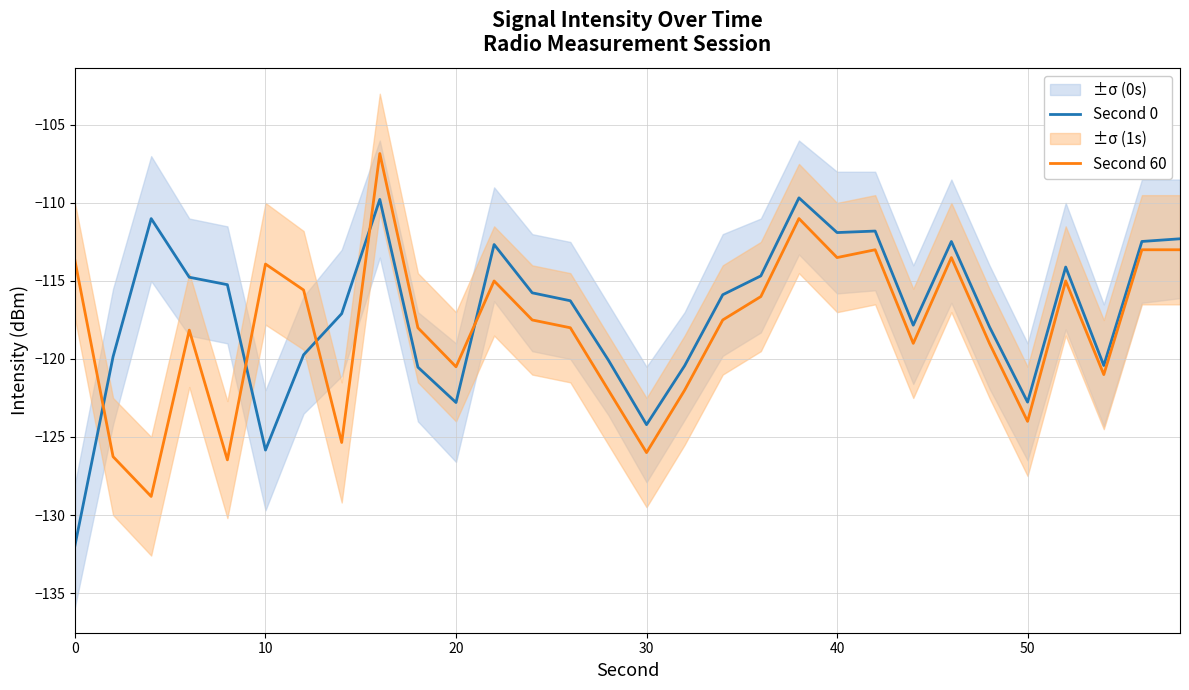

Which series has the largest total across all categories?

Second 0